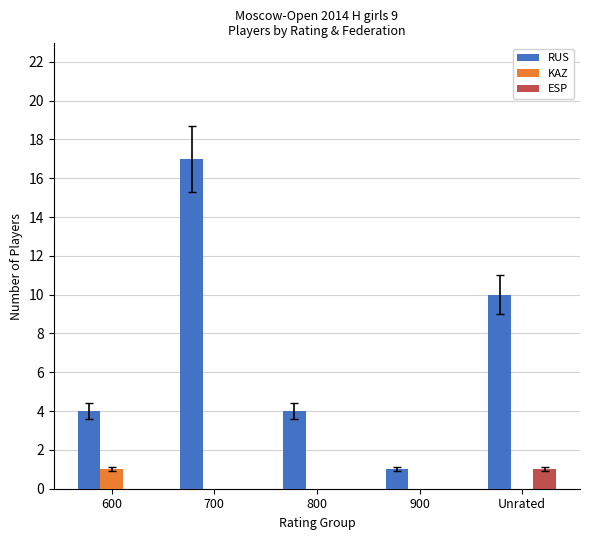

At which label is RUS closest to 9?

Unrated